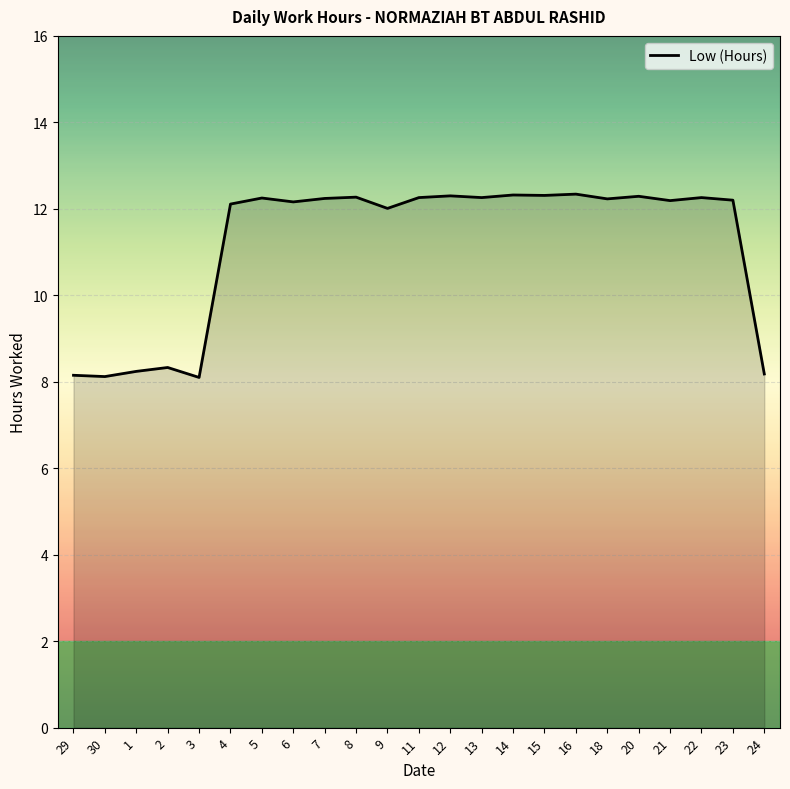

What is the difference between the maximum and minimum values?

4.2